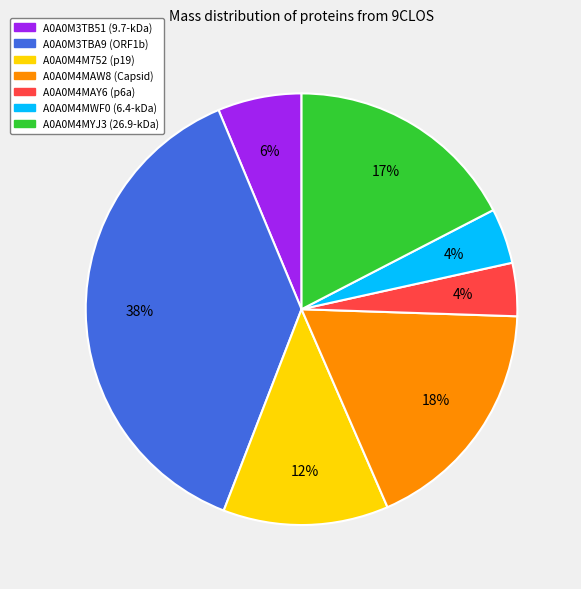

Is A0A0M4MAW8 (Capsid) the majority of the pie?

No